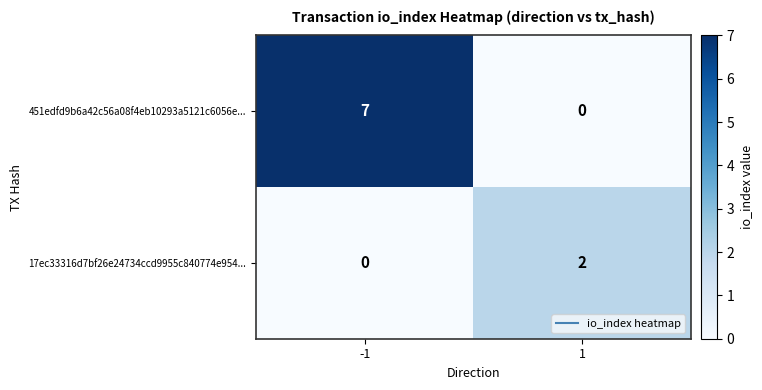

The value of 17ec33316d7bf26e24734ccd9955c840774e954... at 1 is 1. True or false?

False